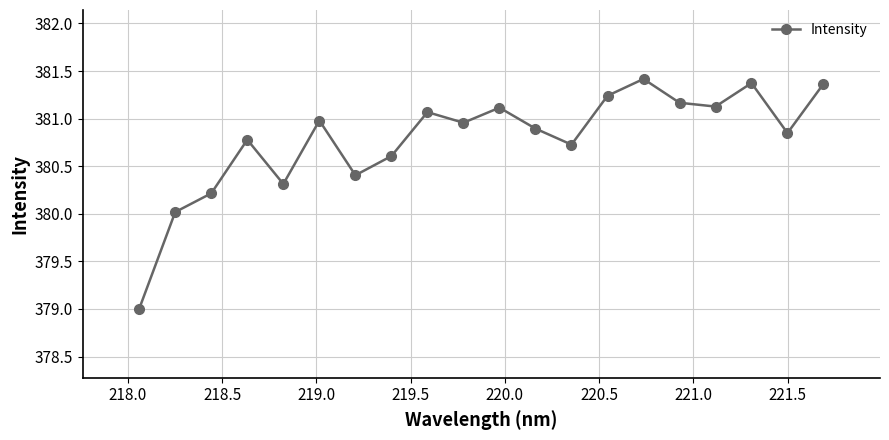

What is the smallest value displayed?

379.0